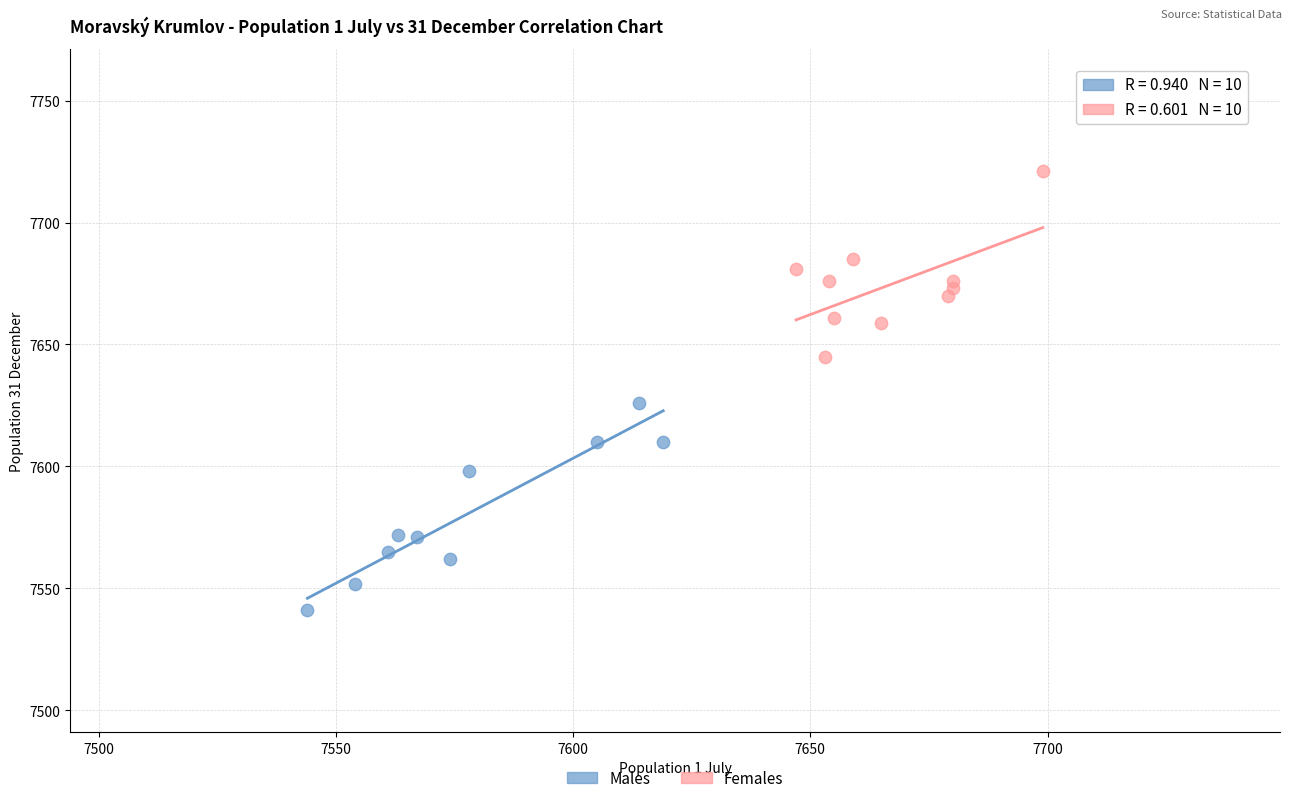

Which series has the widest spread of Y values?

Males